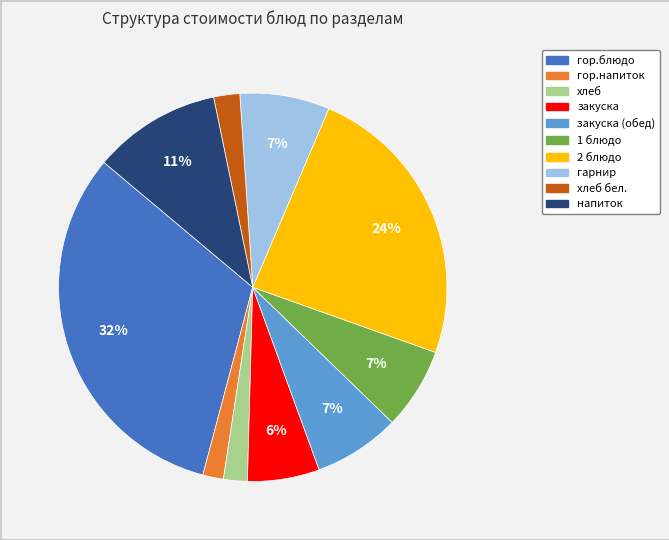

To the nearest percent, what is the difference between the largest and smallest slice percentages?

30%